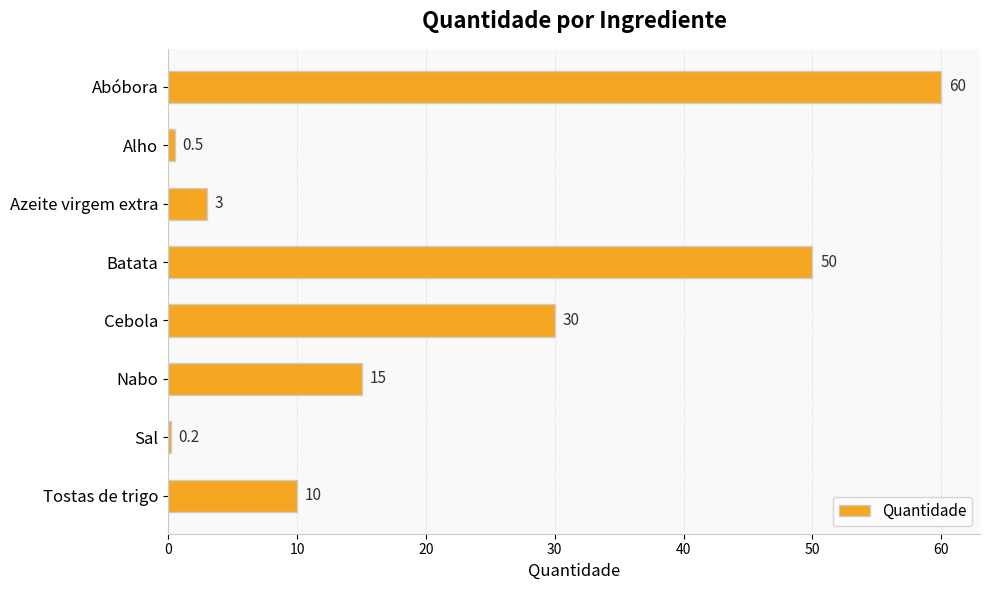

Count the number of categories in the chart.

8